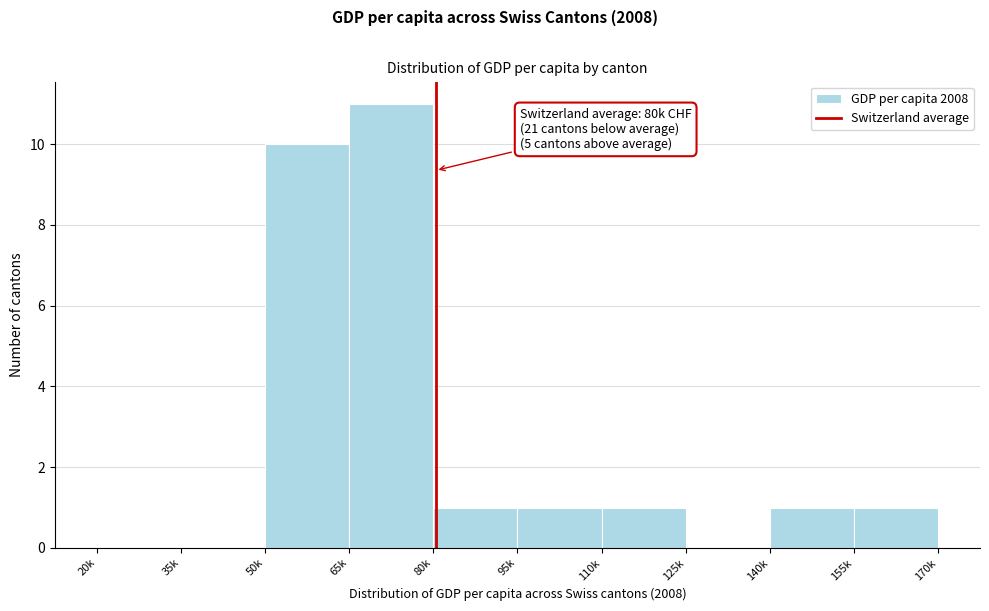

Reading right to left, extract all data points from this chart.

155k=1	140k=1	125k=0	110k=1	95k=1	80k=1	65k=11	50k=10	35k=0	20k=0